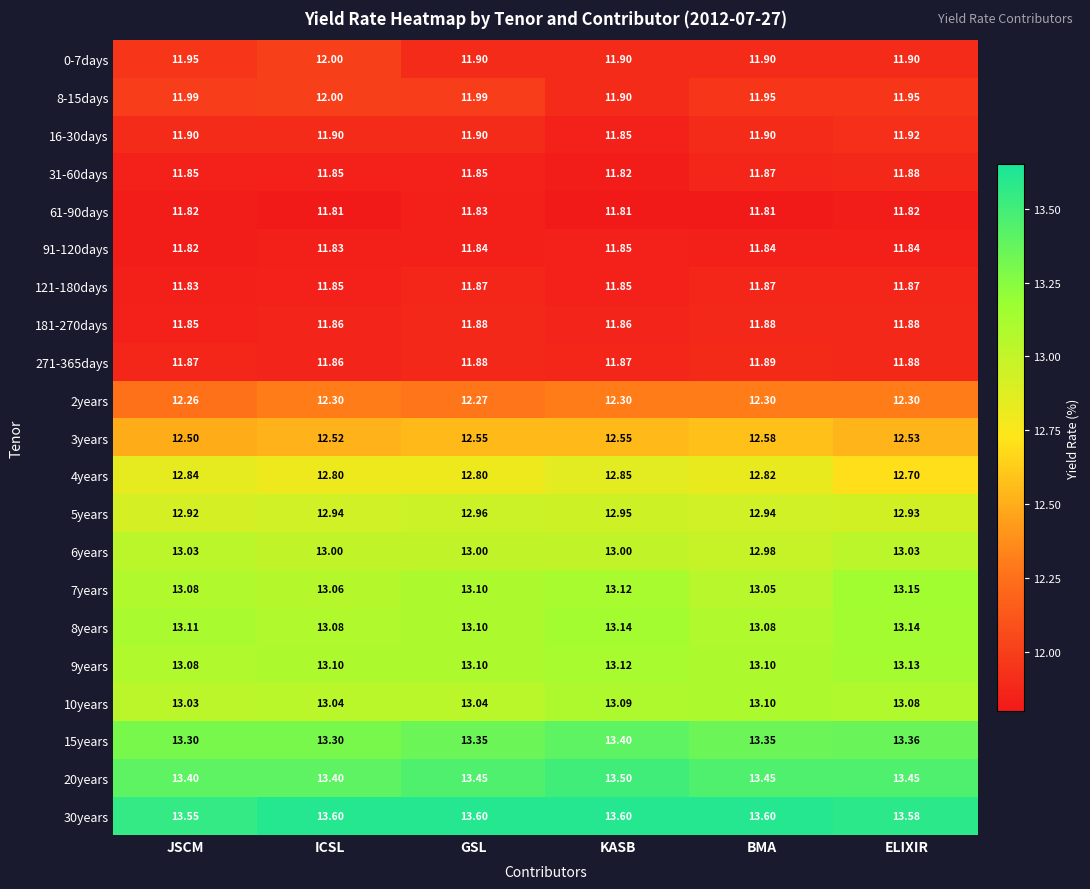

At which label is 8-15days closest to 11?

KASB